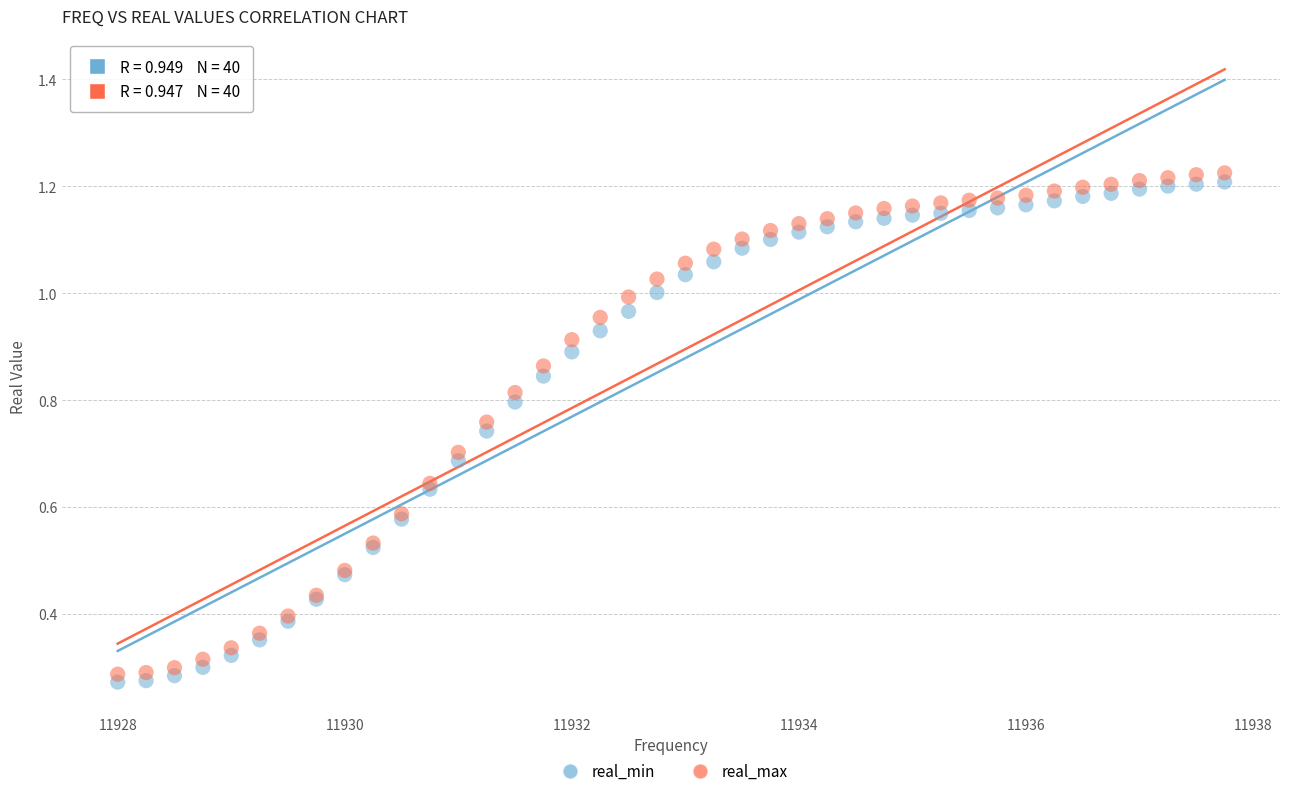

Which series has the largest Y range (max minus min)?

real_max